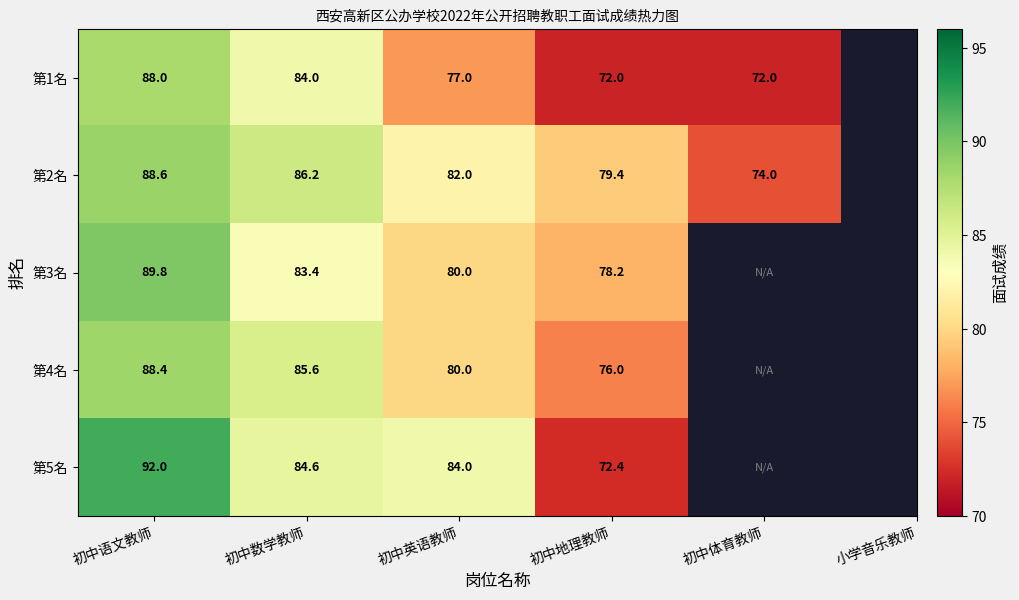

How many series are shown in this chart?

5